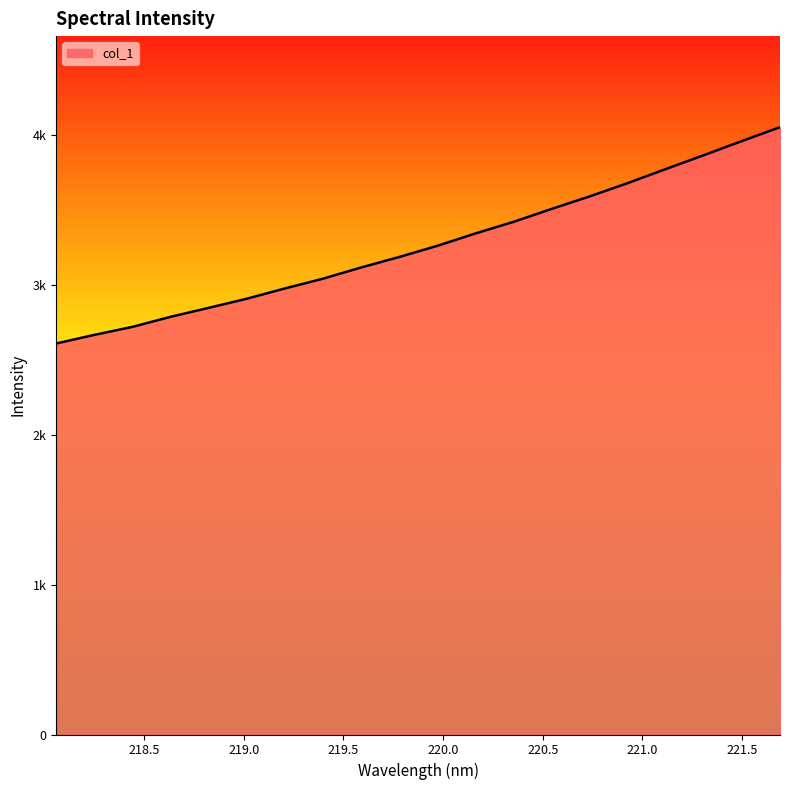

Does the chart have visible grid lines?

No